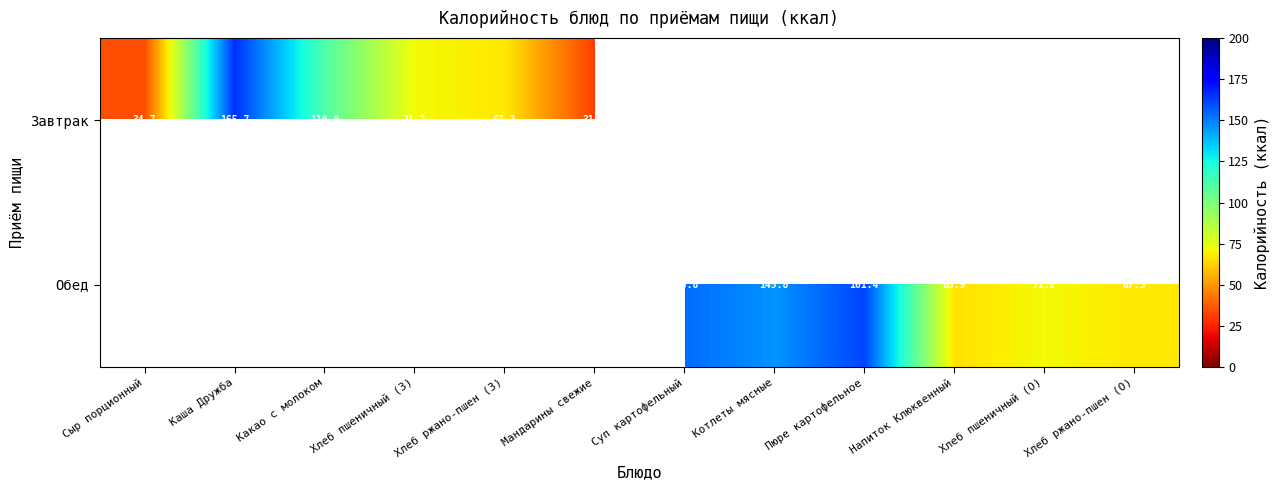

Is the value of Завтрак at Хлеб пшеничный (З) greater than the value of Обед at Пюре картофельное?

No